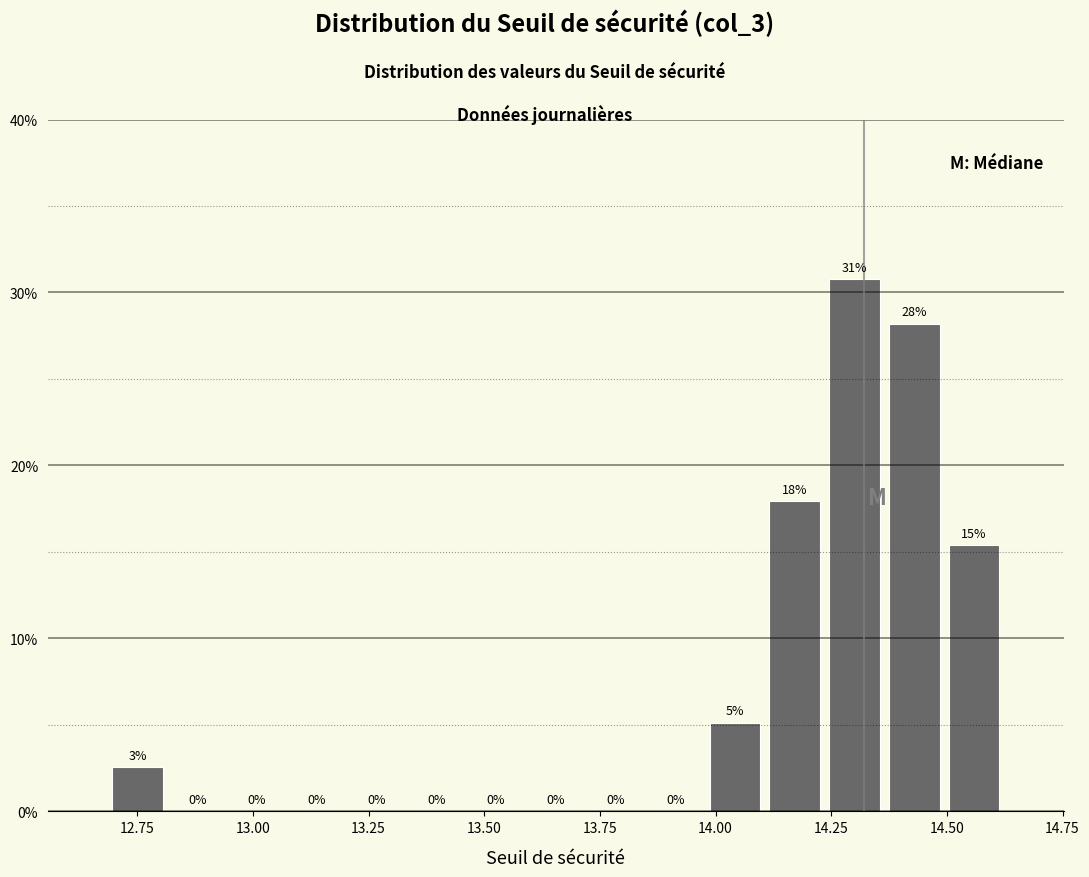

Around what value on the x-axis is the tallest bar? Give the approximate position of its centre, as read against the axis.

14.30